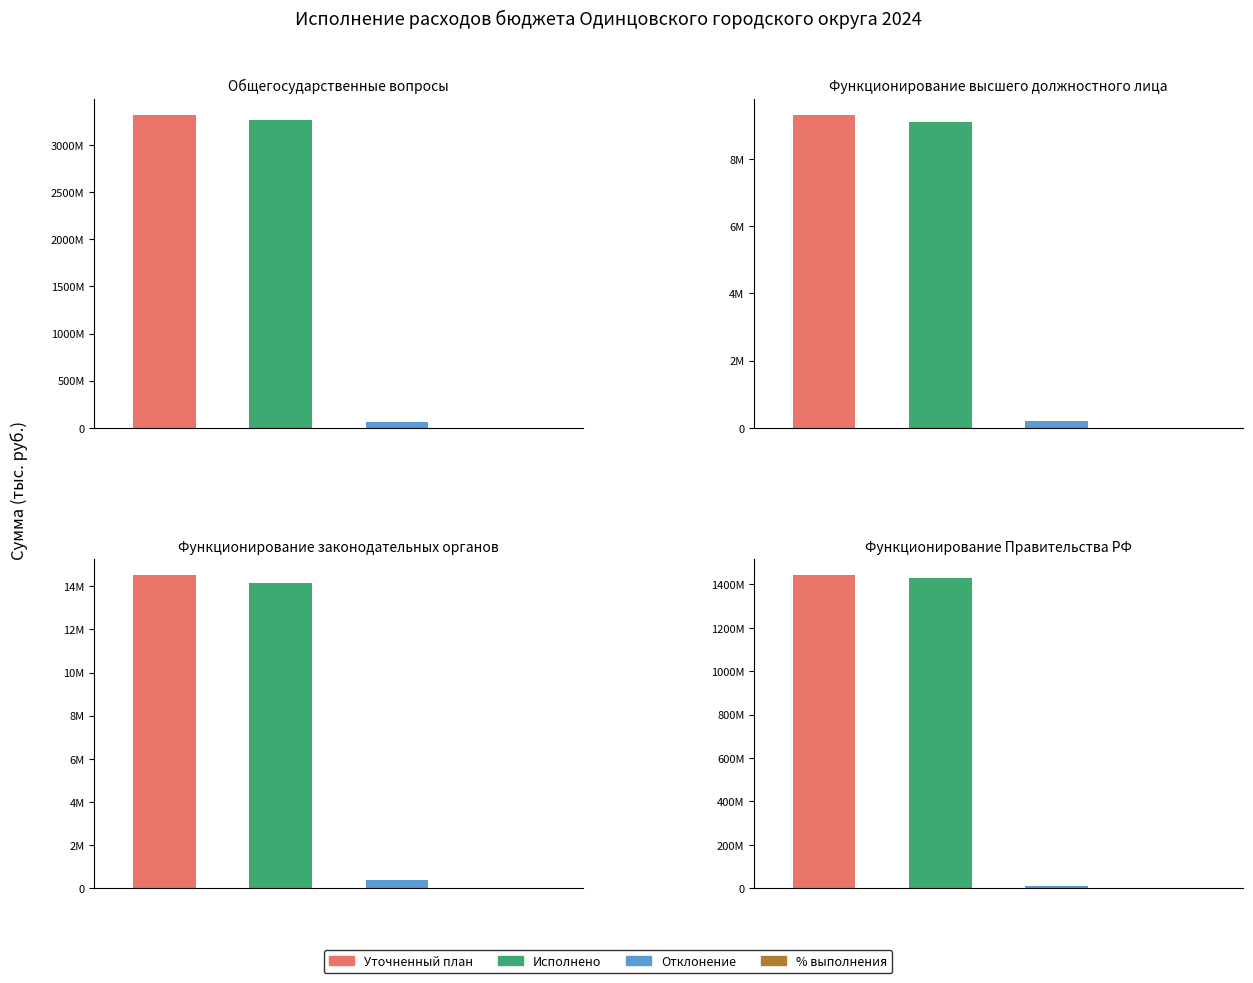

What is the average value of the % выполнения плана series?

98.1